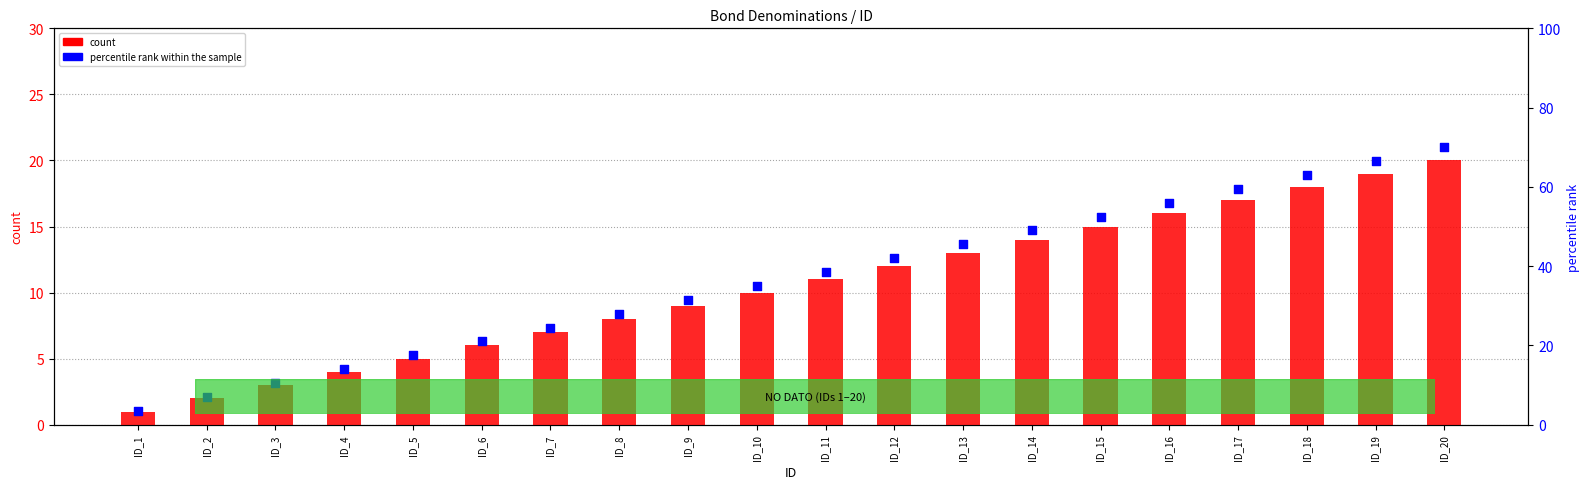

What are all the series names shown in the legend?

count, percentile rank within the sample